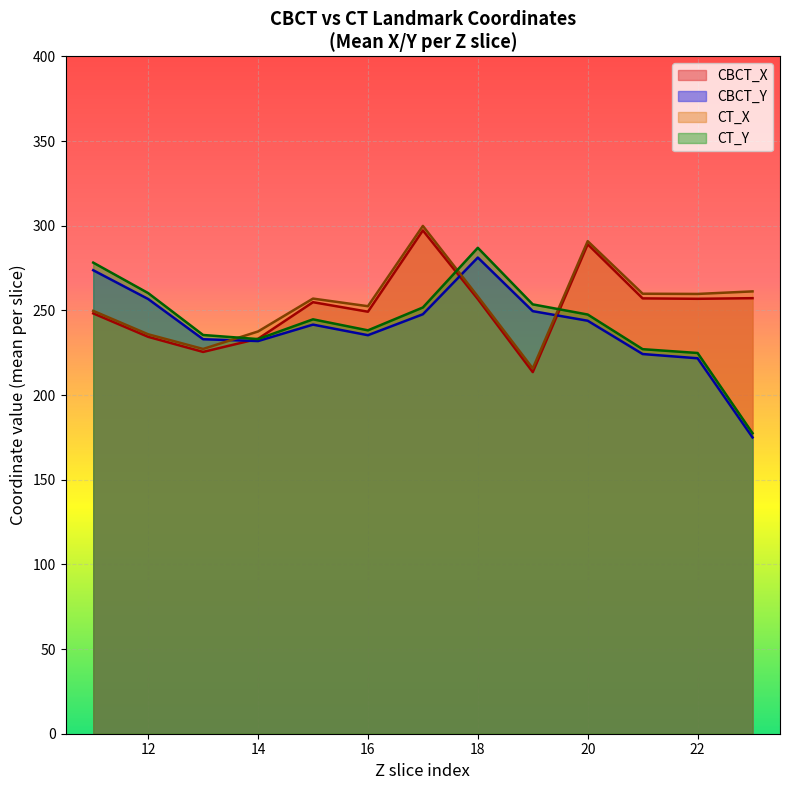

Is it true that CT_X equals 250.9 at 30?

False